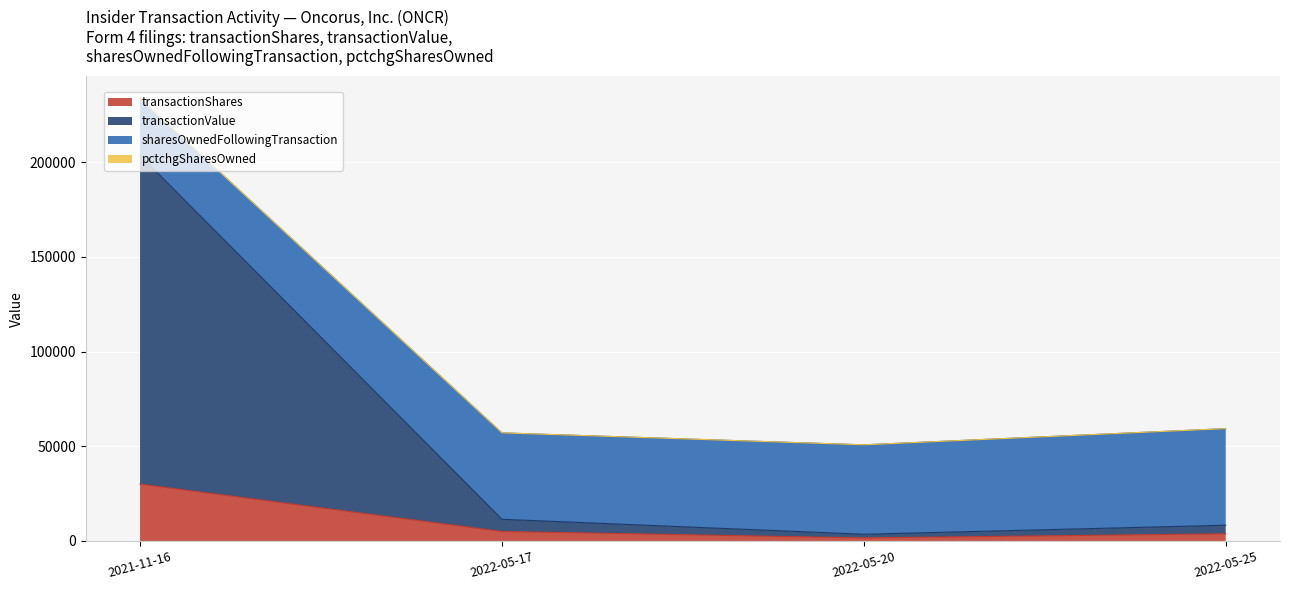

At which category is the sum across all series the highest?

2021-11-16